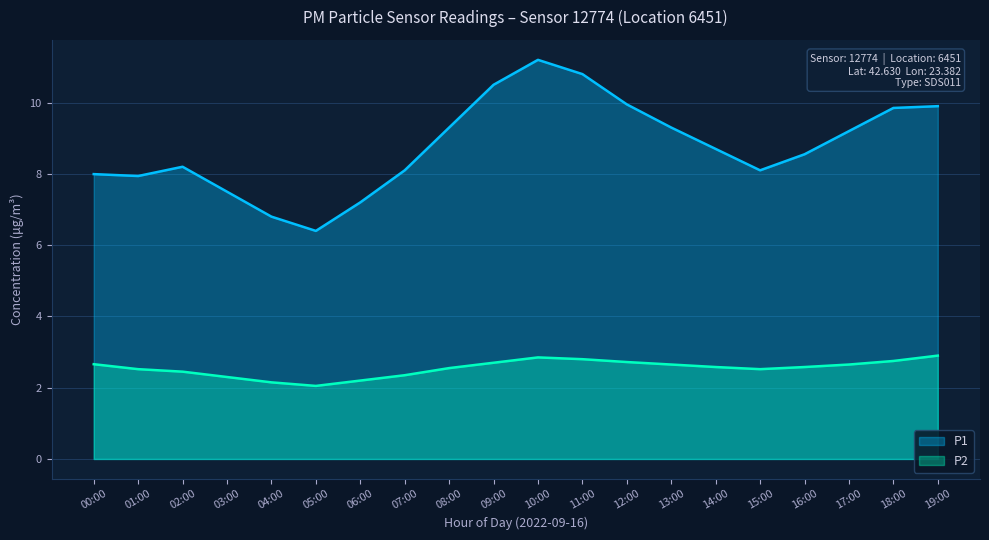

Does the chart display data point markers on the line(s)?

No